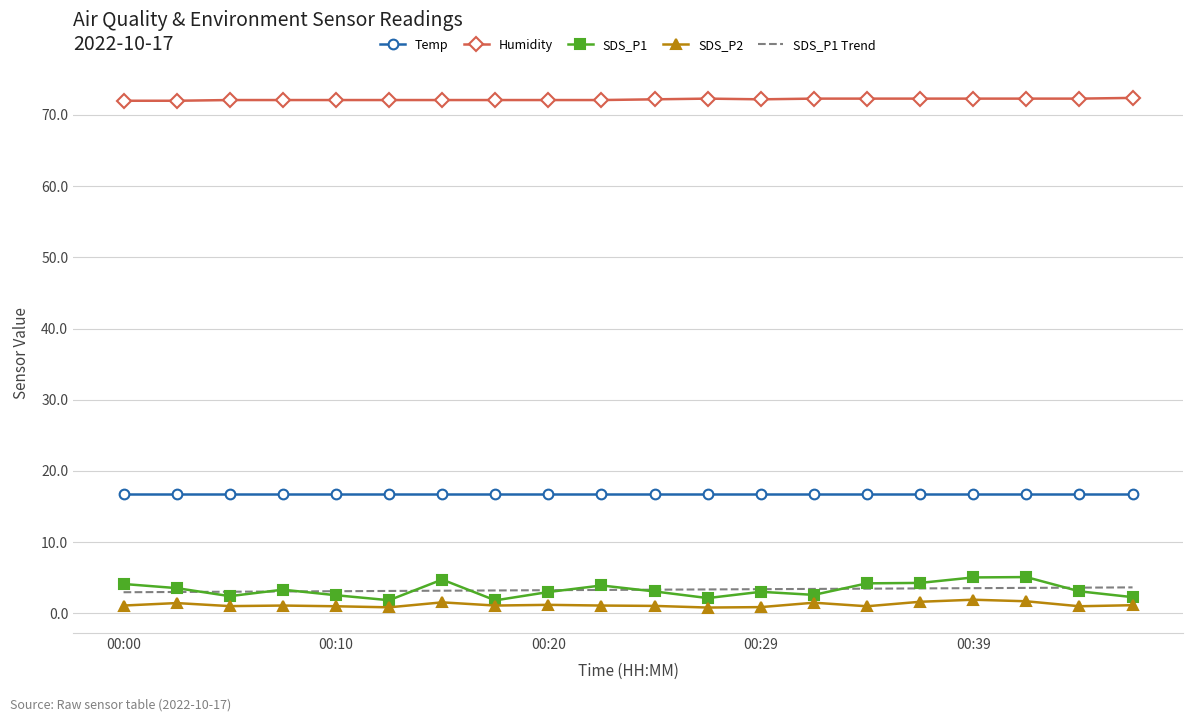

Which series has the largest total across all categories?

Humidity